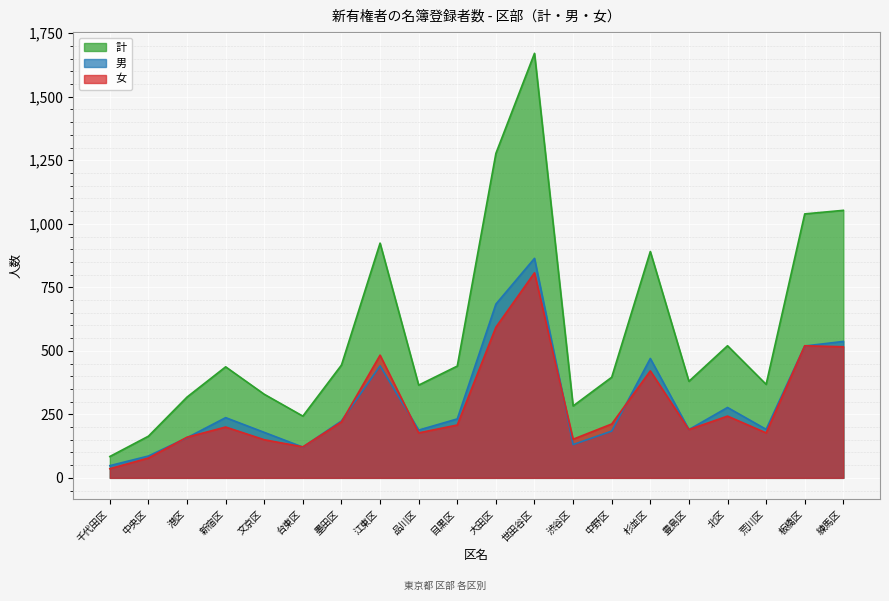

Which has a higher value, 文京区 or 台東区?

文京区